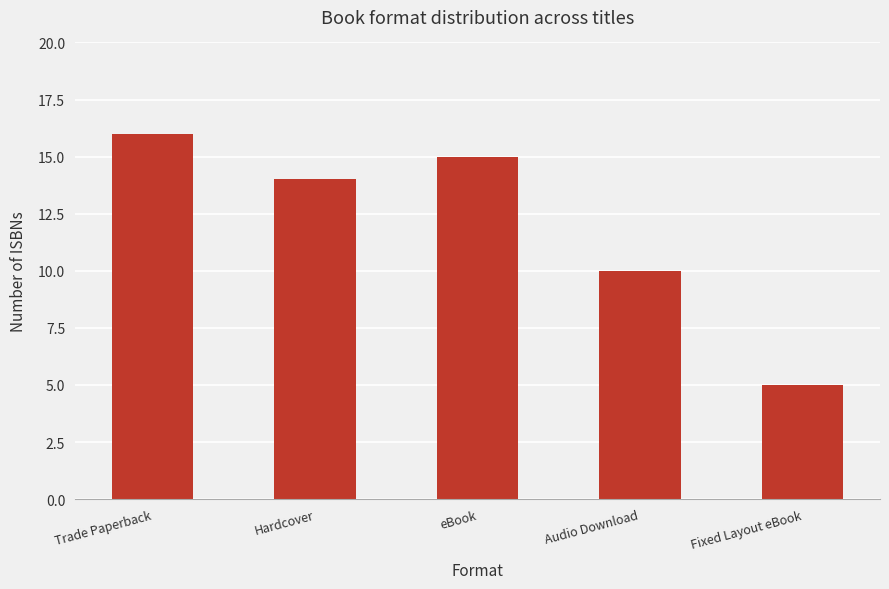

What is the change in value from Hardcover to Fixed Layout eBook?

-9